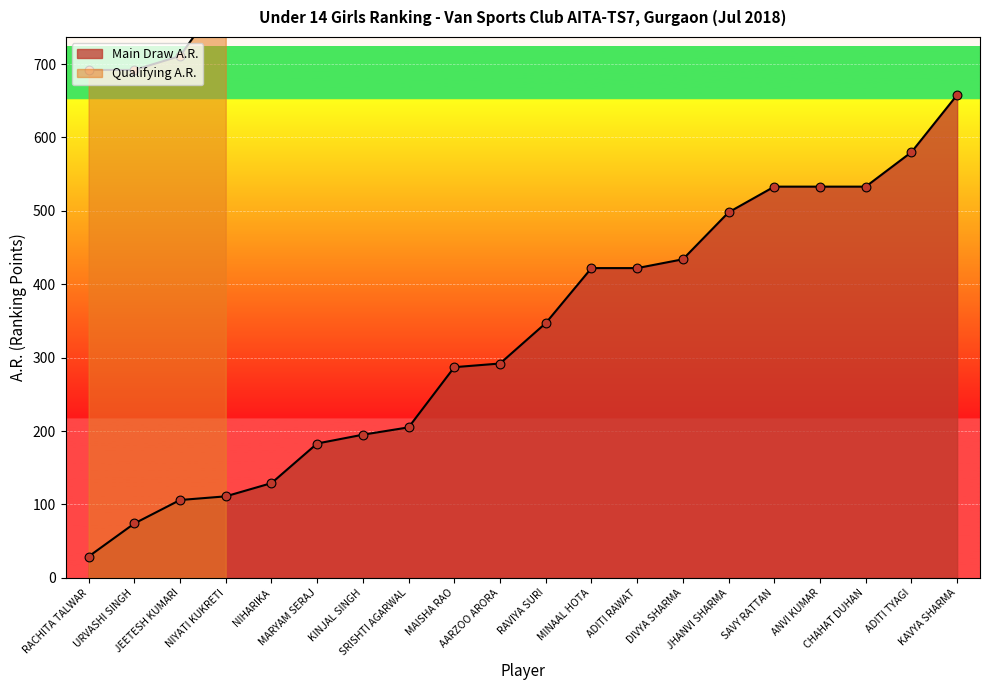

What is the ratio of the value at KAVYA SHARMA to the value at MAISHA RAO?

2.3